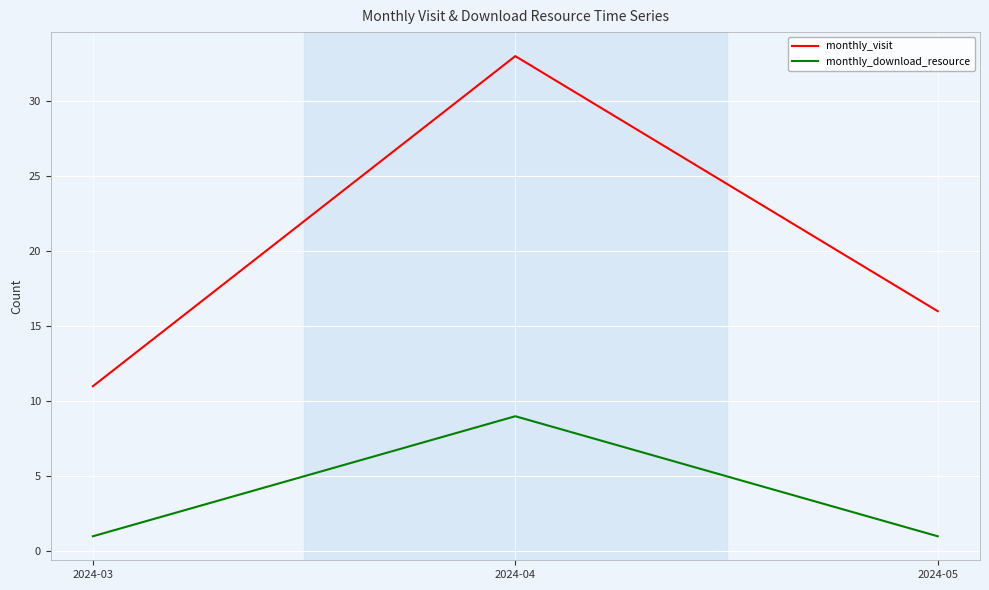

True or false: monthly_download_resource has a value of 9 at 2024-04.

True